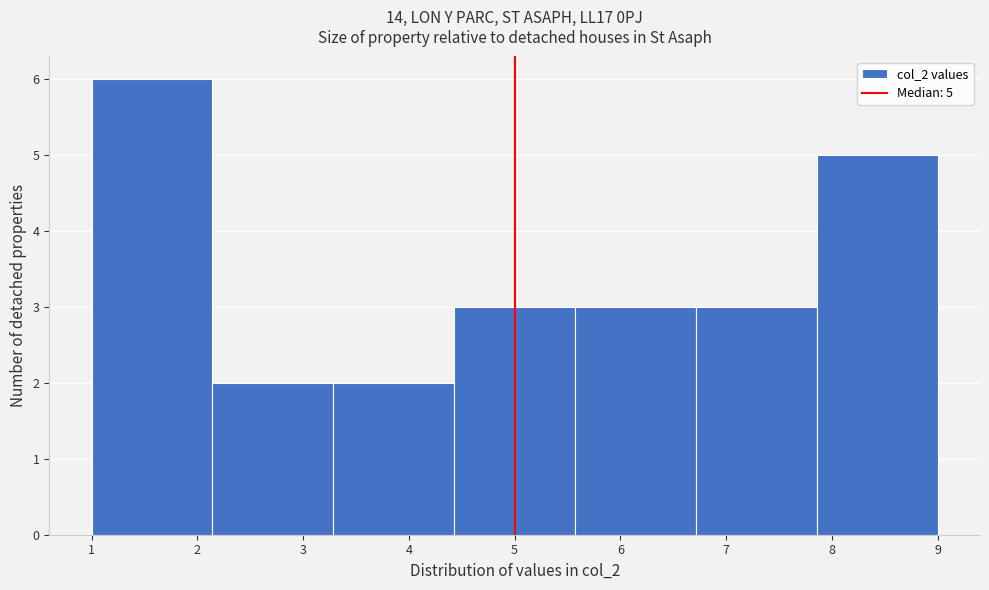

Over which range of the x-axis is the bar tallest?

1.0 to 2.1